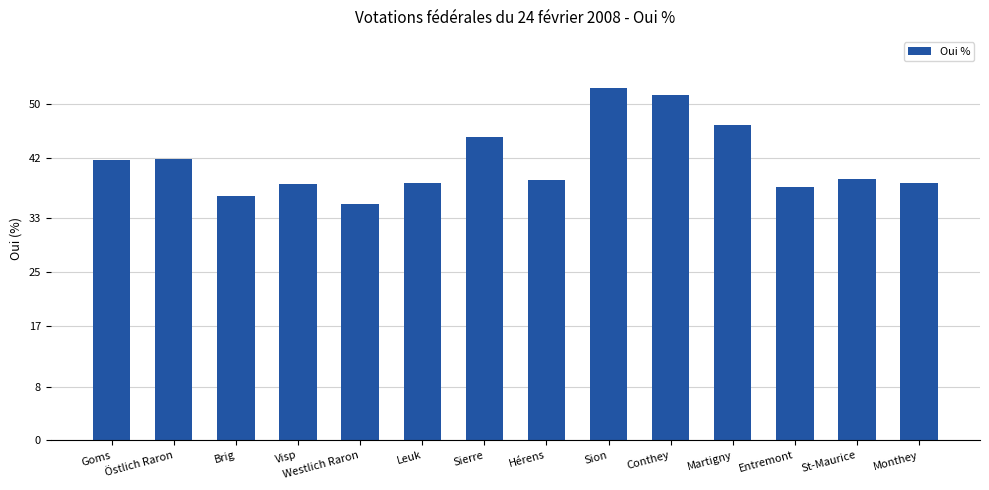

The chart shows a value of 57.5 at Visp. True or false?

False